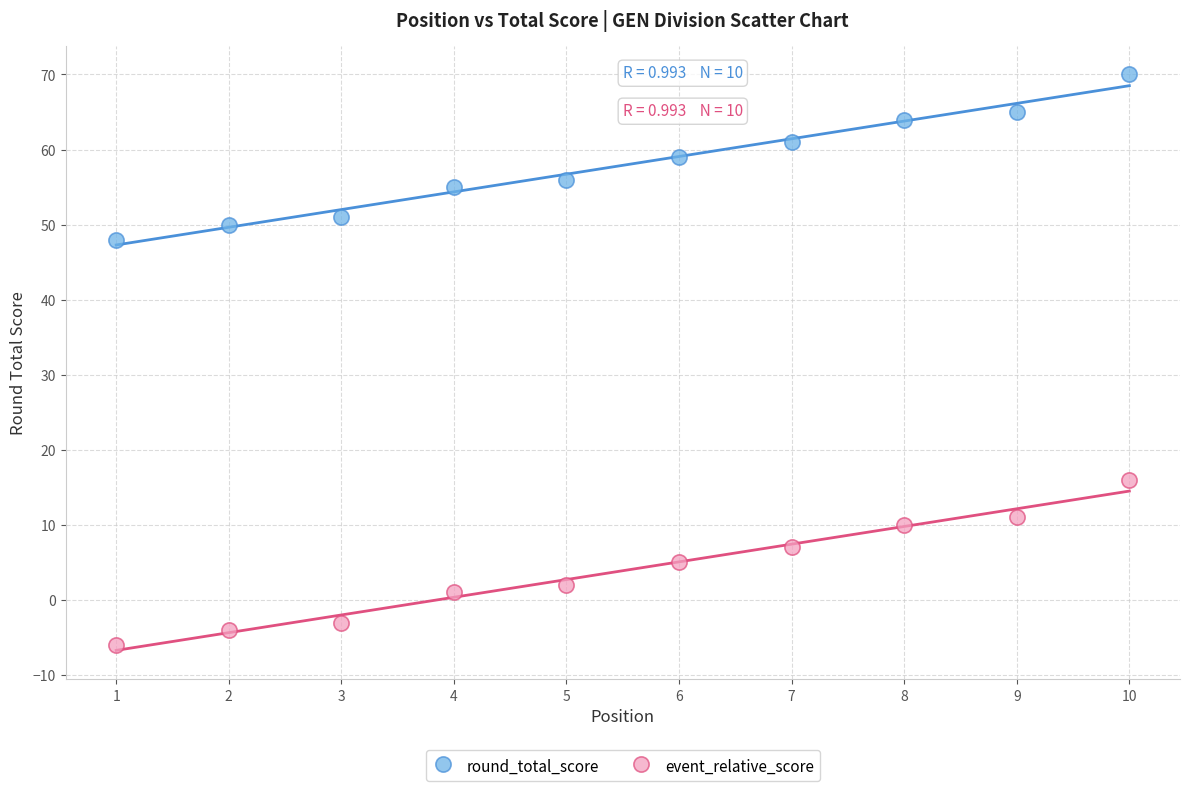

Which series contains the lowest Y value?

event_relative_score